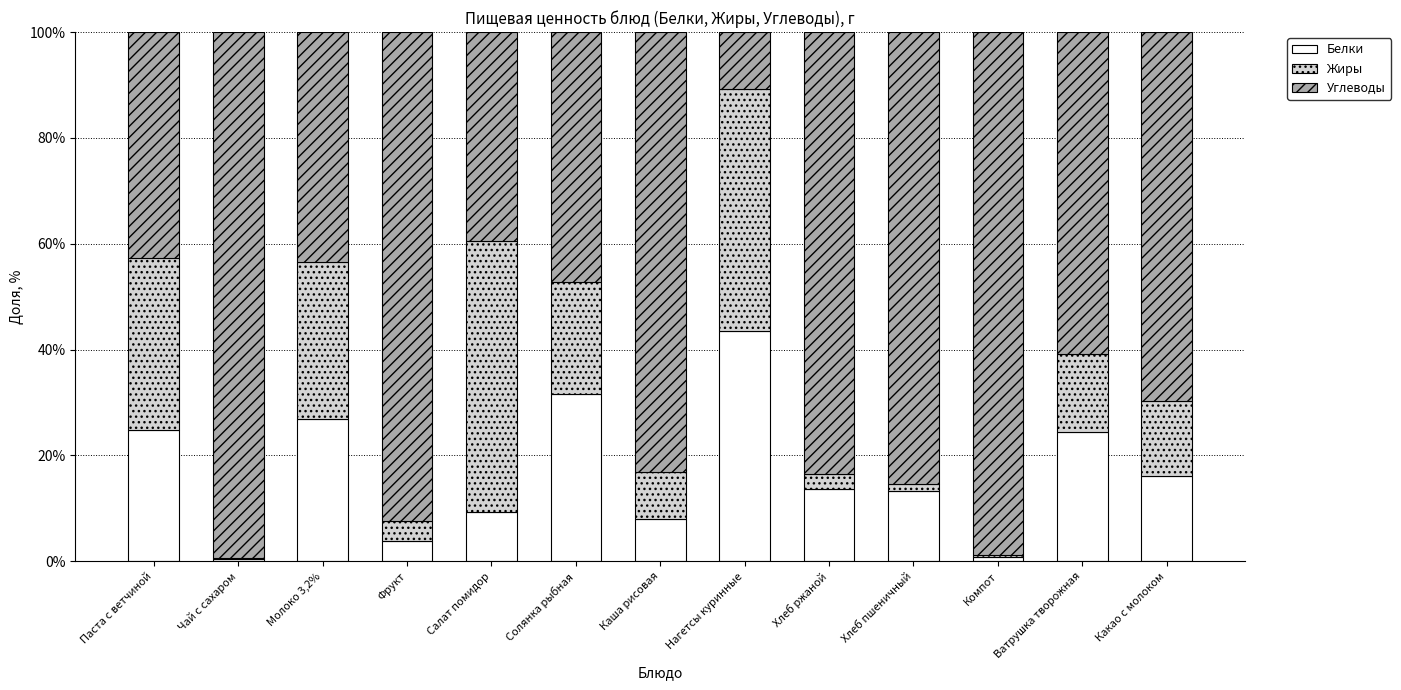

Which category has the highest value in the Белки series?

Нагетсы куринные